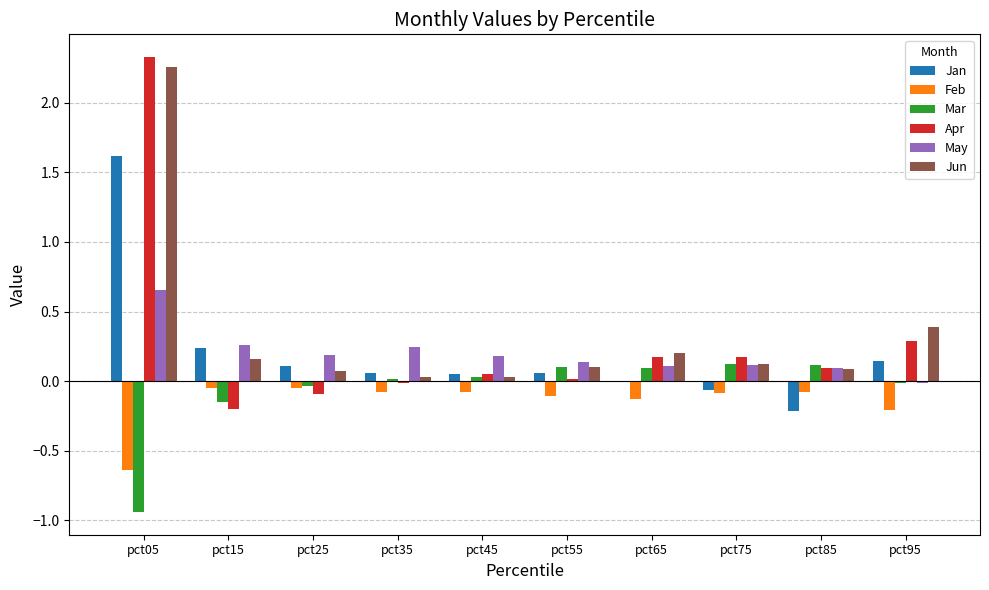

The value of May at pct85 is 0.1. True or false?

True